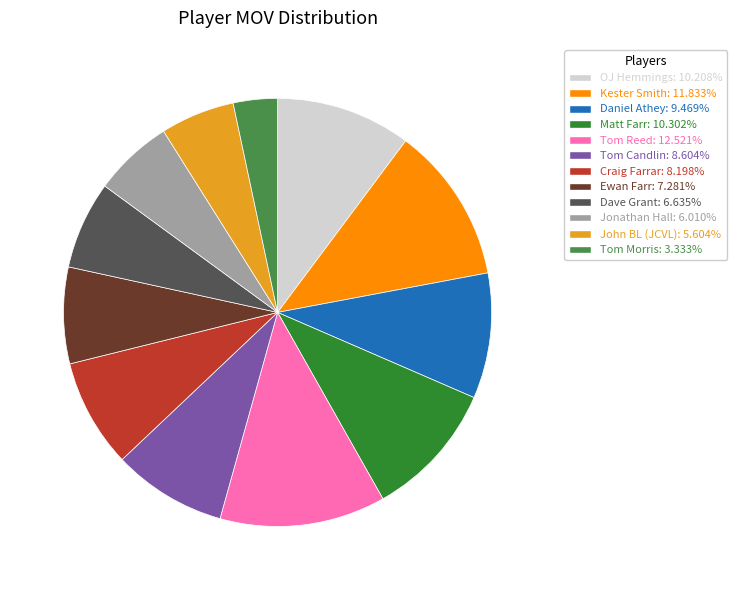

How many segments does this pie chart have?

12